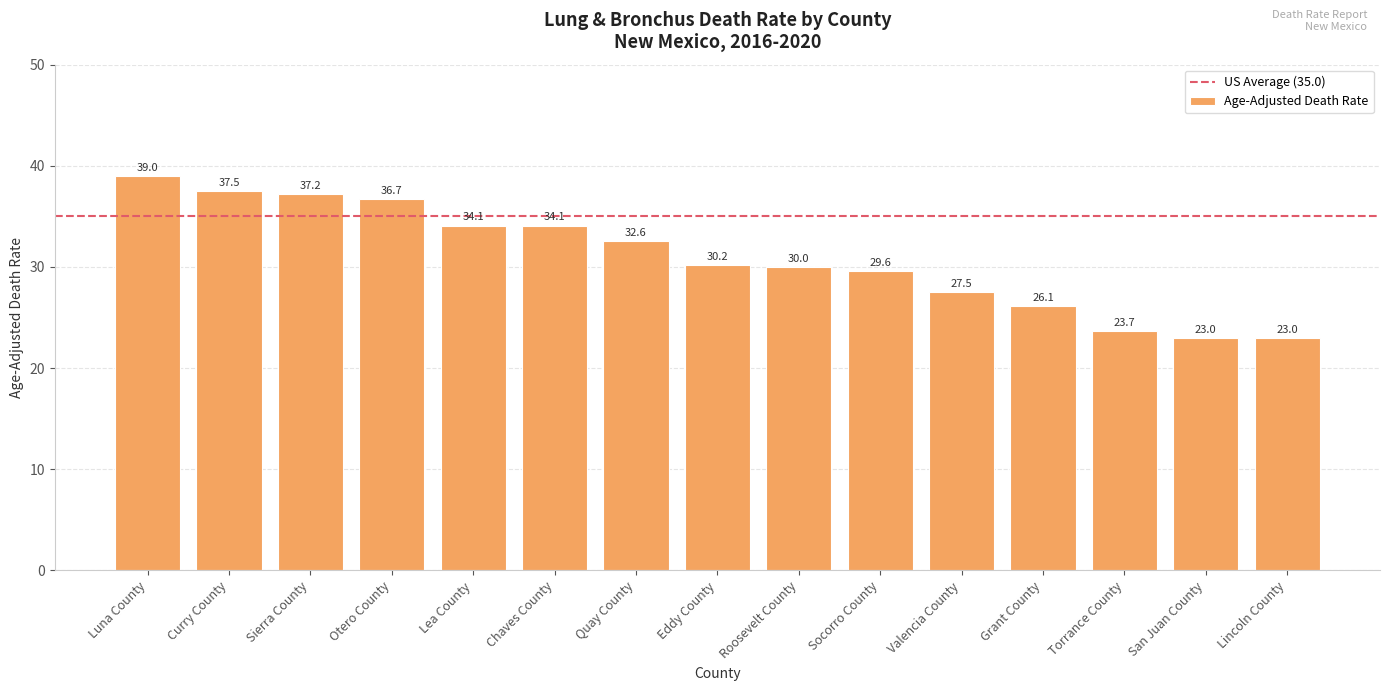

What is the label of the 6th bar from the right?

Socorro County